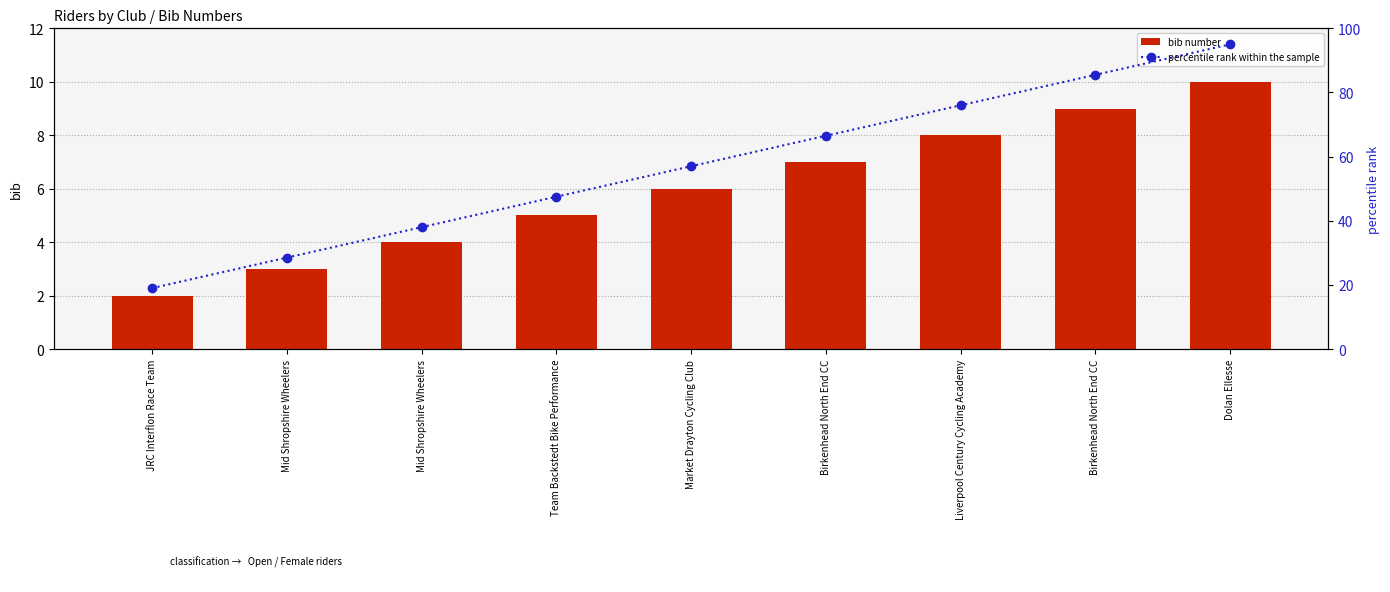

At which category does the chart reach its peak across all series?

Dolan Ellesse